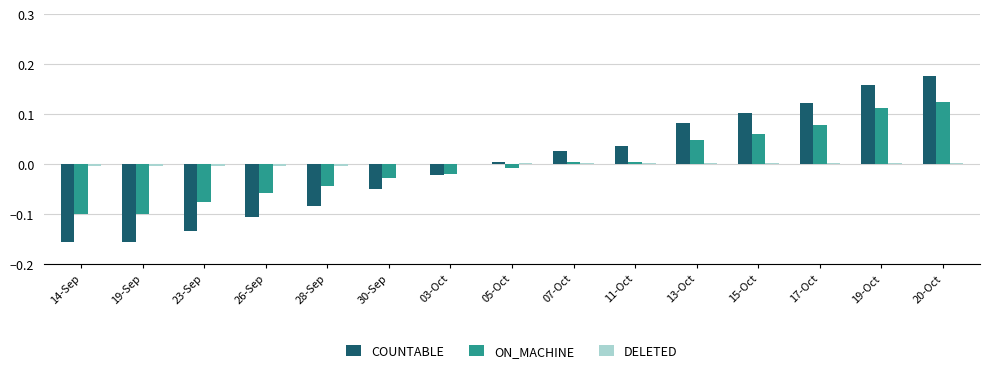

Which series changed the most between 28-Sep and 17-Oct?

COUNTABLE